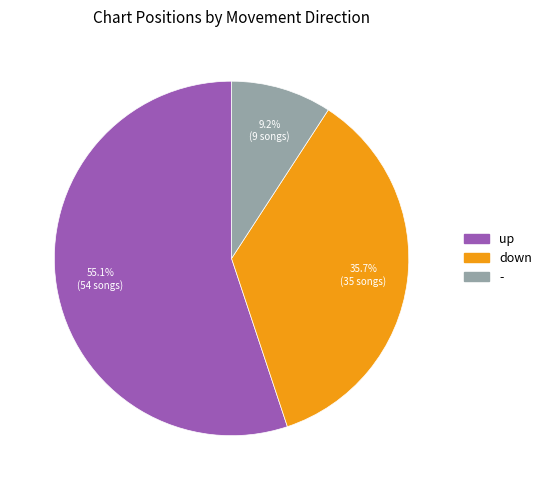

To the nearest percent, what portion does - represent?

9%